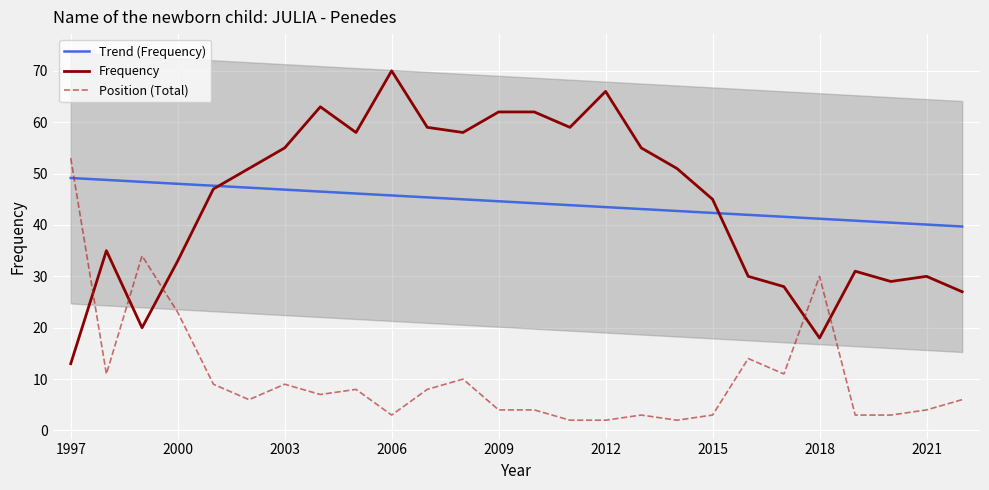

What is the total value across all series at 14?

104.9